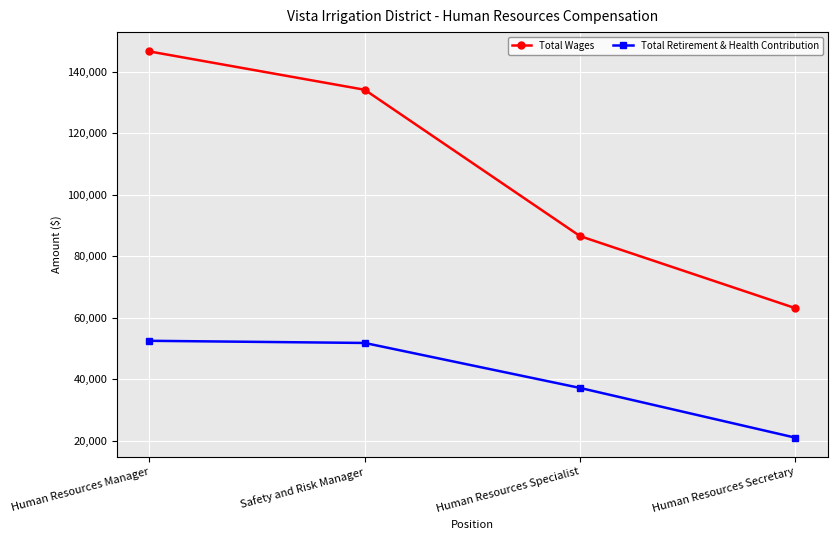

The Total Wages series shows 155793 at Human Resources Specialist. True or false?

False